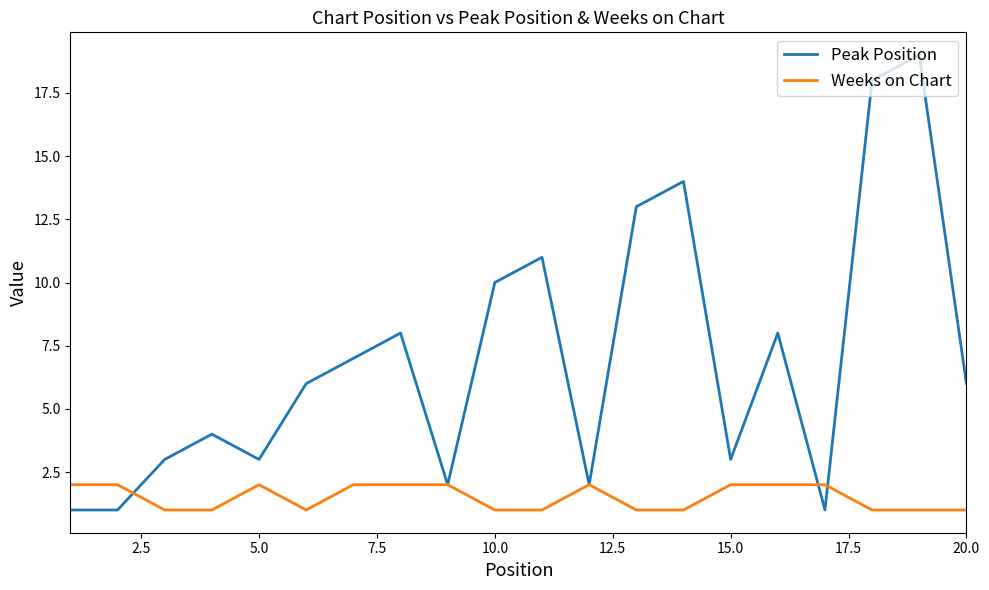

Does the chart have visible grid lines?

No